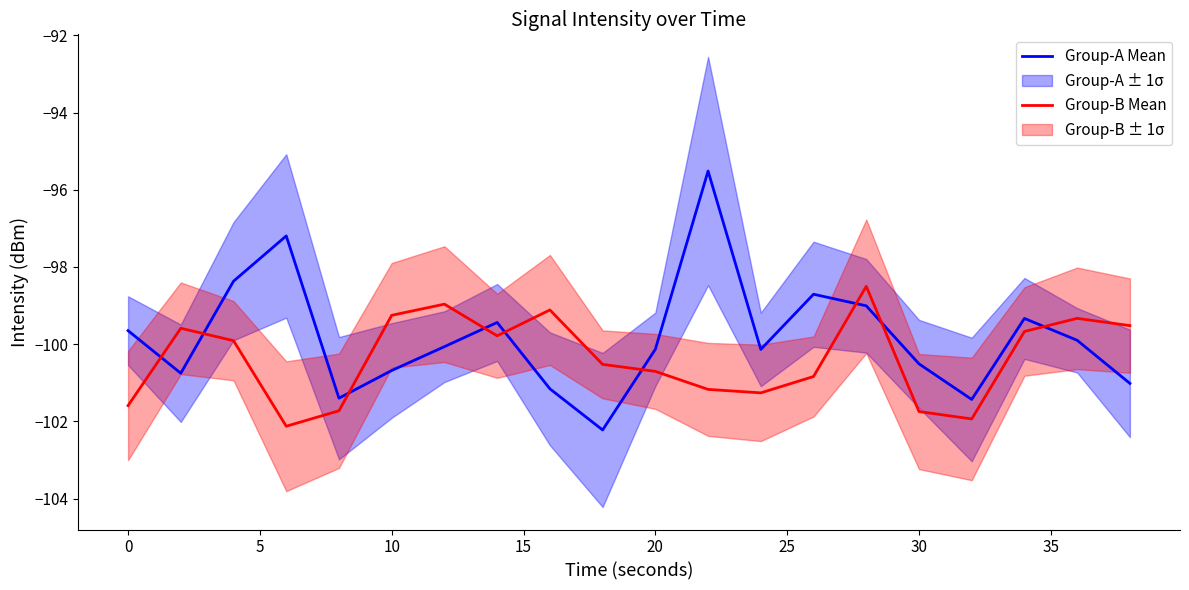

True or false: Group-A Mean and Group-B Mean intersect in this chart.

True